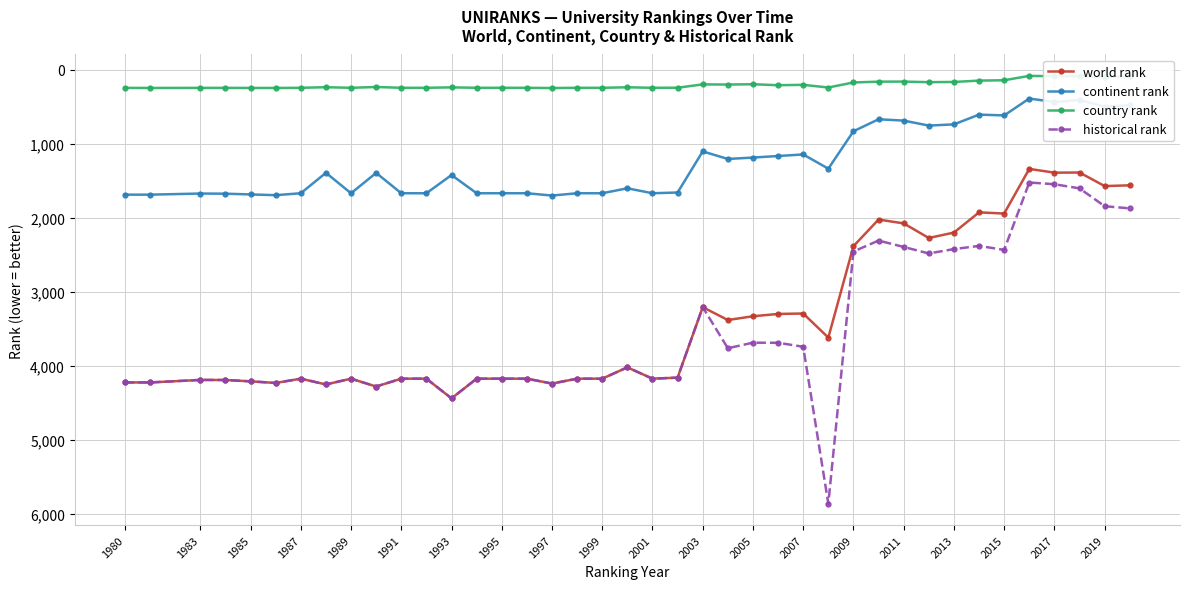

How many categories are shown in the chart?

40